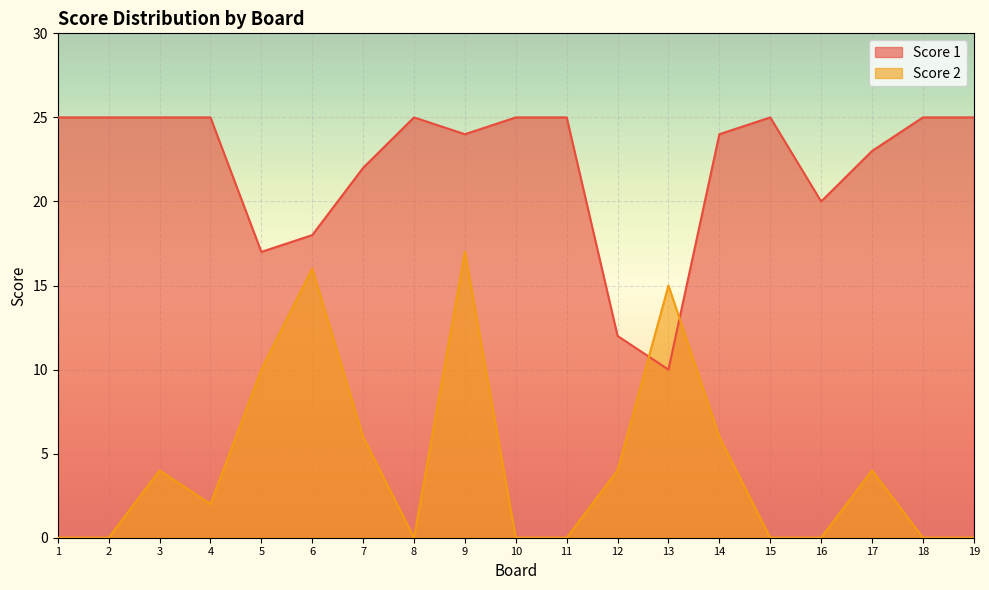

Count the number of data series in this chart.

2